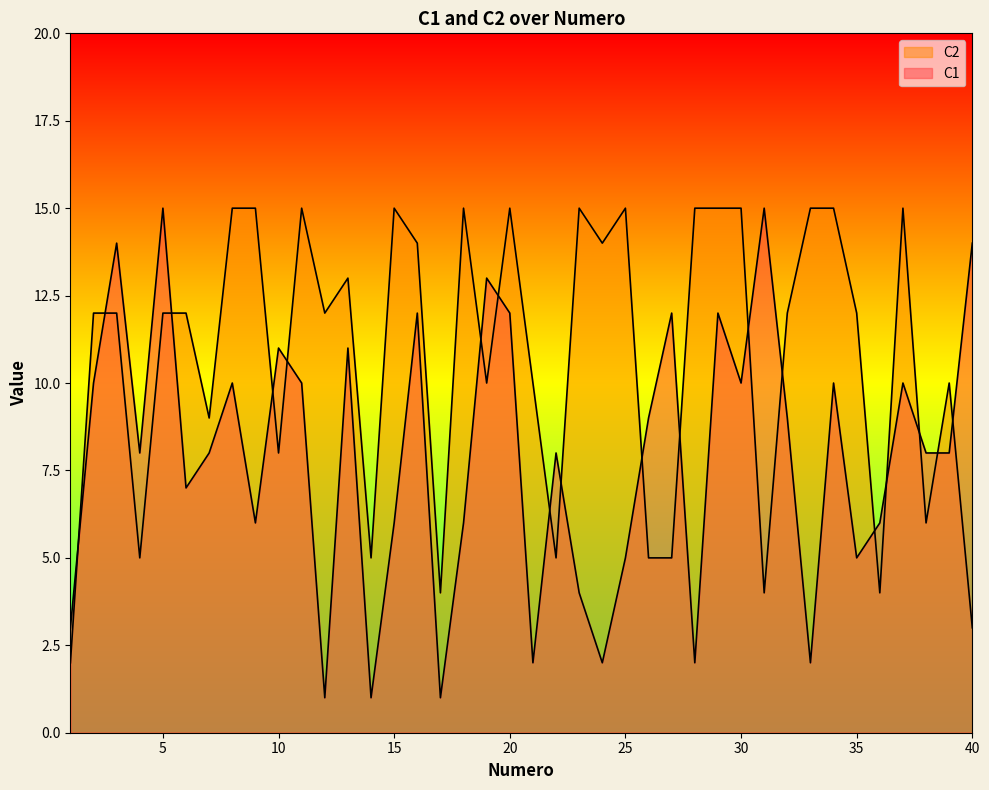

How many intersections are there between C2 and C1?

18